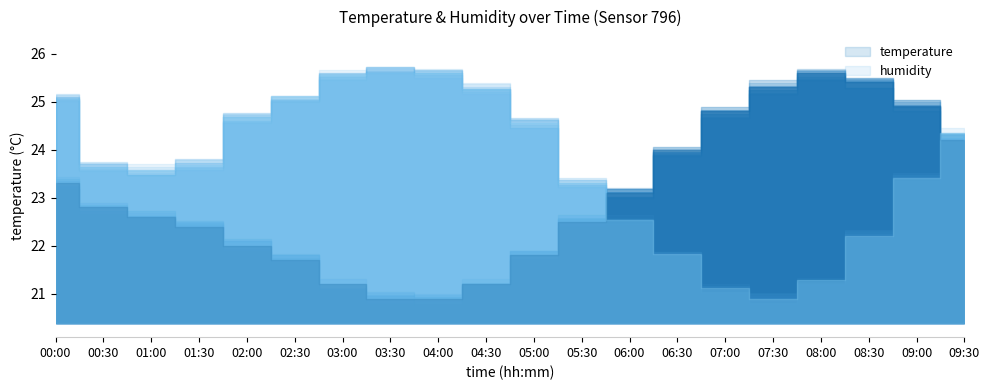

At which label does temperature reach its peak?

08:00